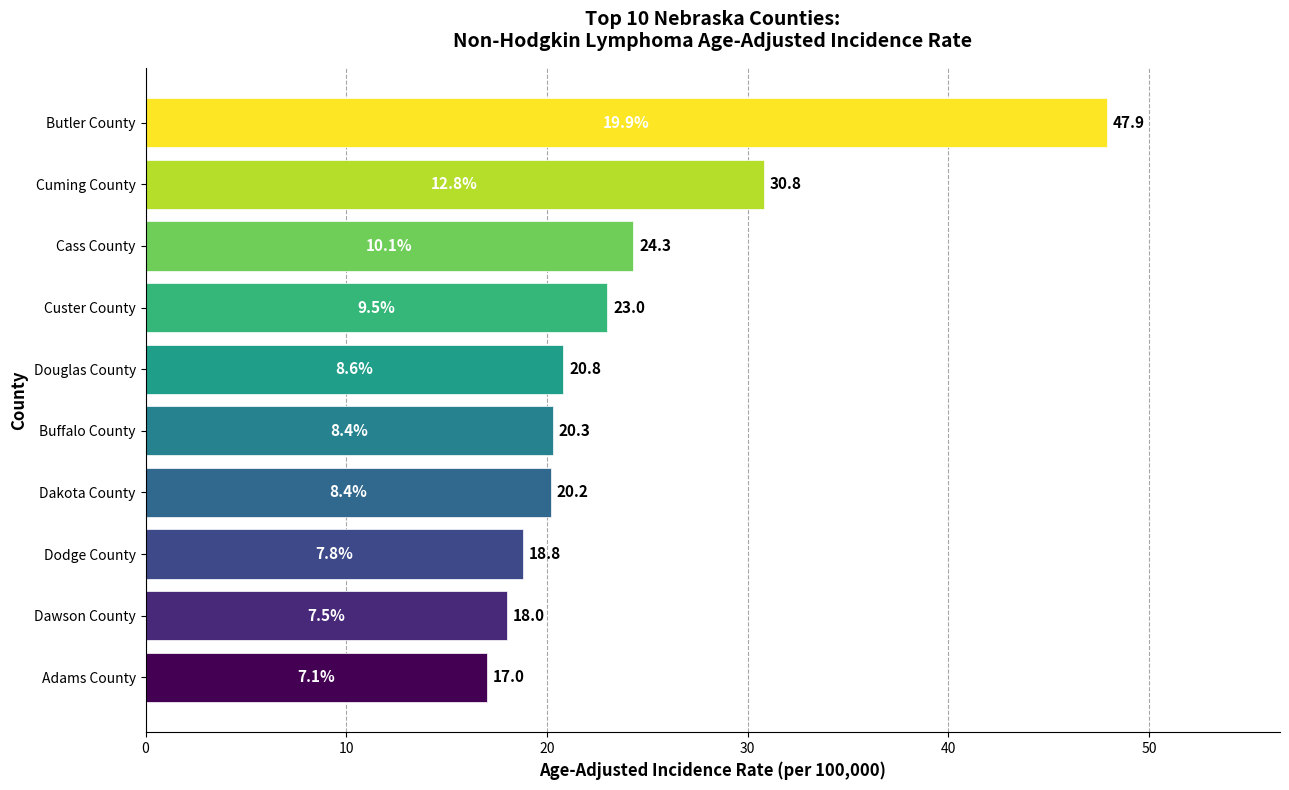

What is the minimum value shown in the chart?

17.0